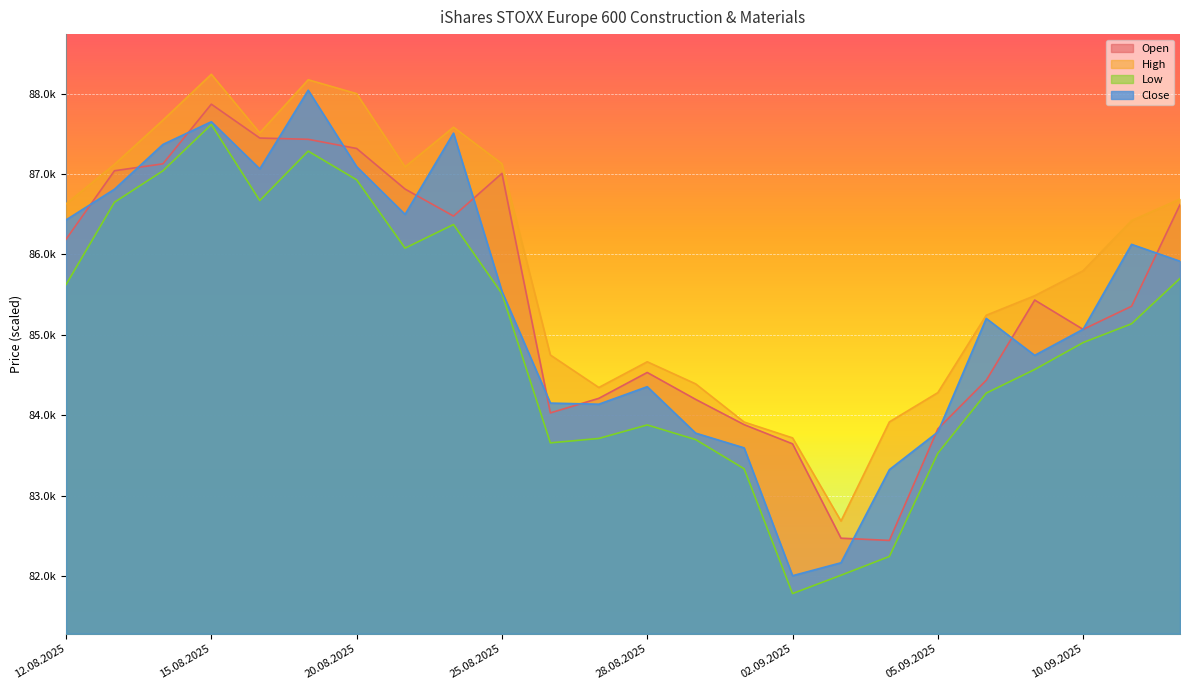

The Open series shows 87869 at 15.08.2025. True or false?

True